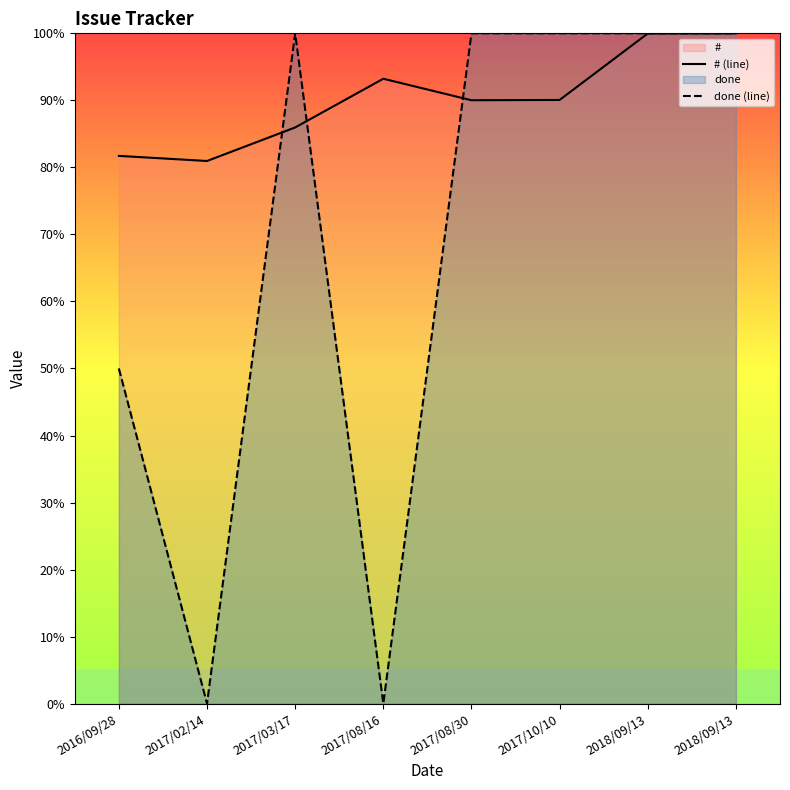

In # (line), how many points are lower than both neighbors (excluding endpoints)?

2